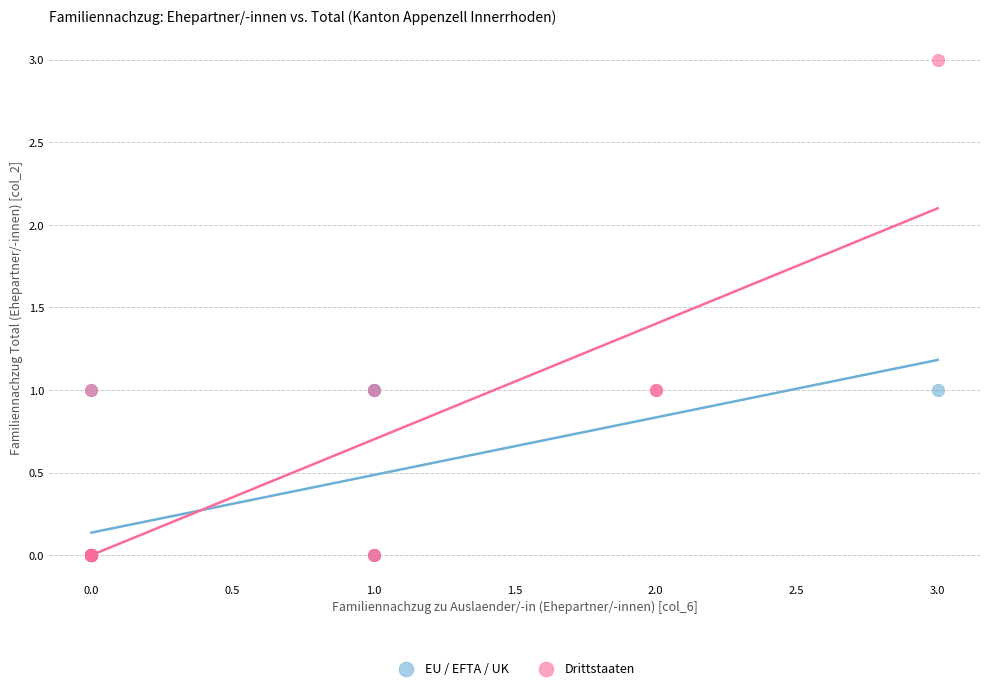

Which series has the largest Y range (max minus min)?

Drittstaaten